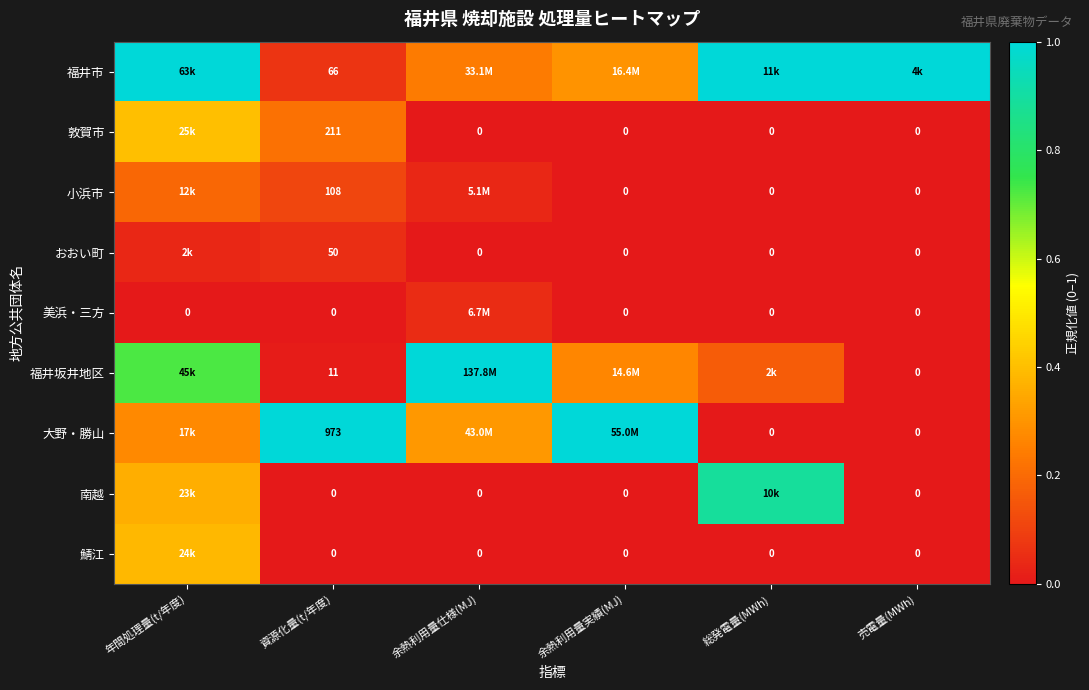

How many values in 大野・勝山 are above zero?

4